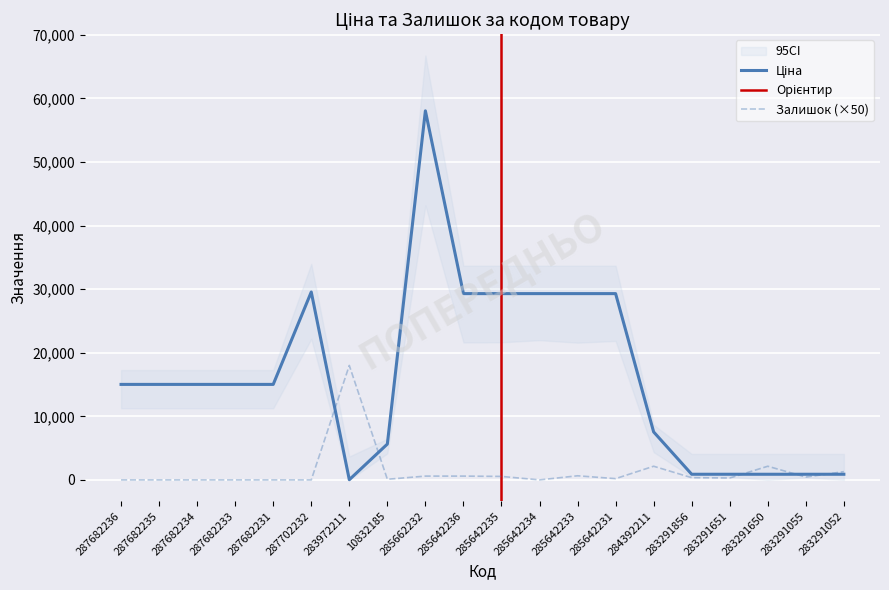

What is the total value across all series at 287682234?

15019.2